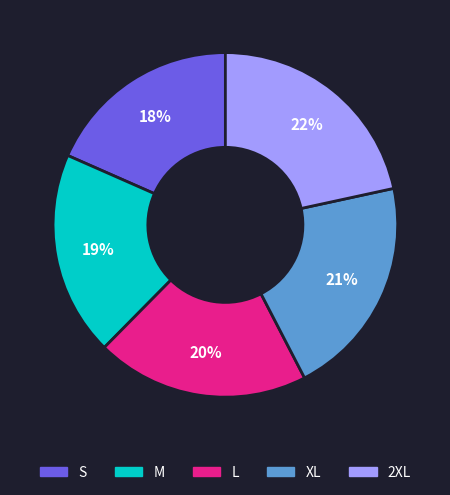

Is there any slice that represents more than half of the pie?

No